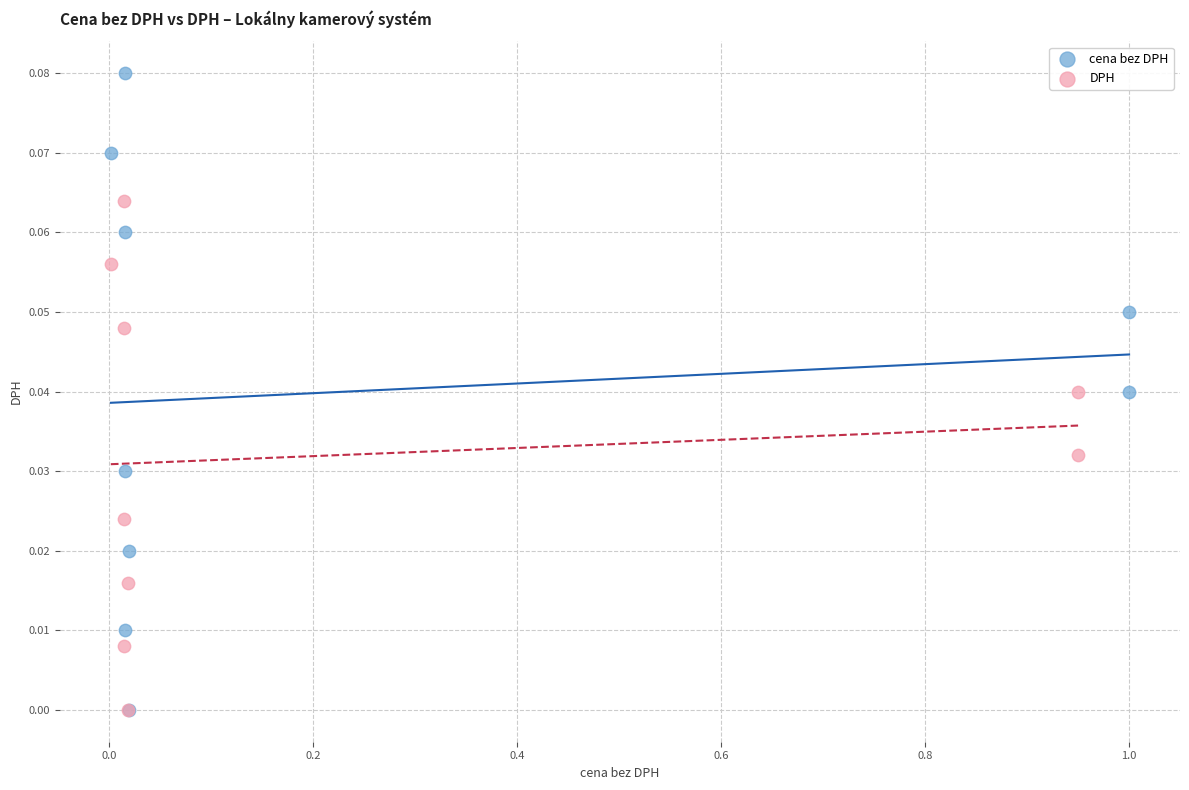

Which series contains the highest Y value?

cena bez DPH